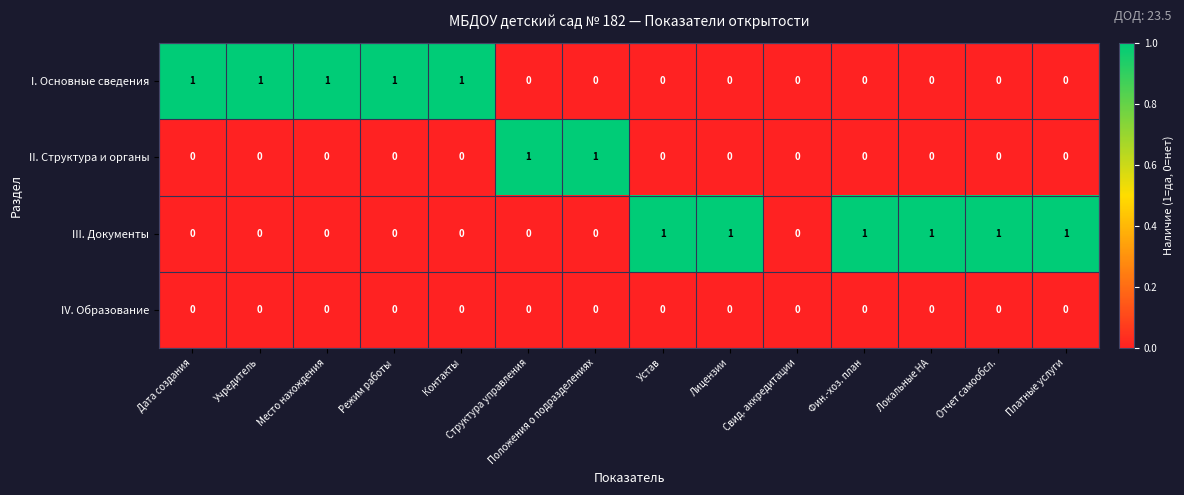

The I. Основные сведения series shows 1 at Устав. True or false?

False